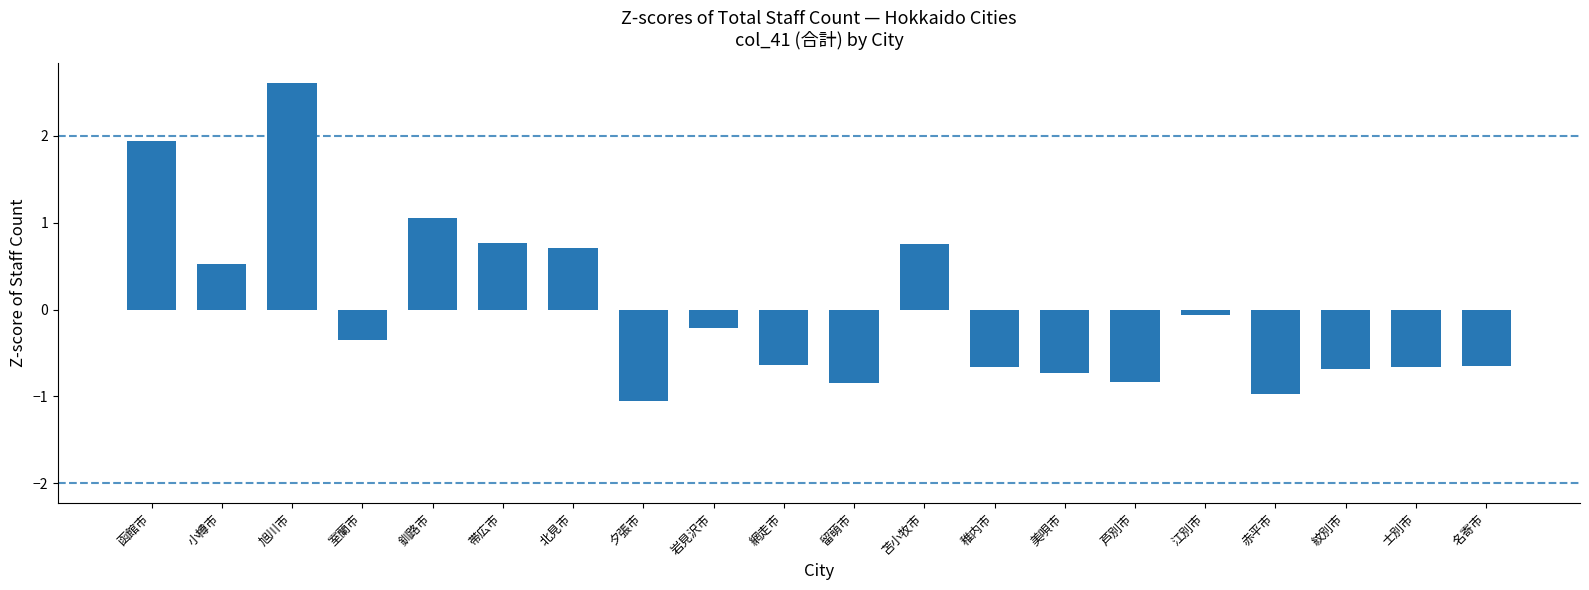

What value does the data have at 室蘭市?

-0.4